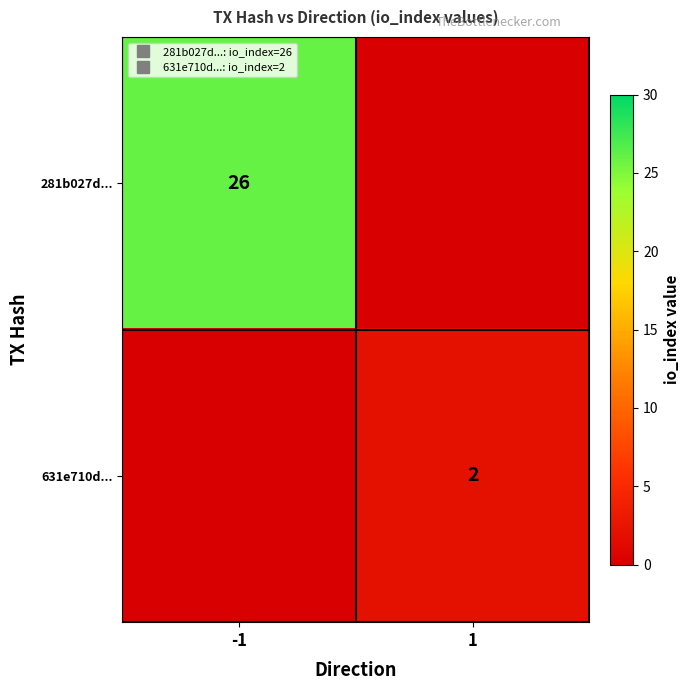

Which series has the largest total across all categories?

281b027d...